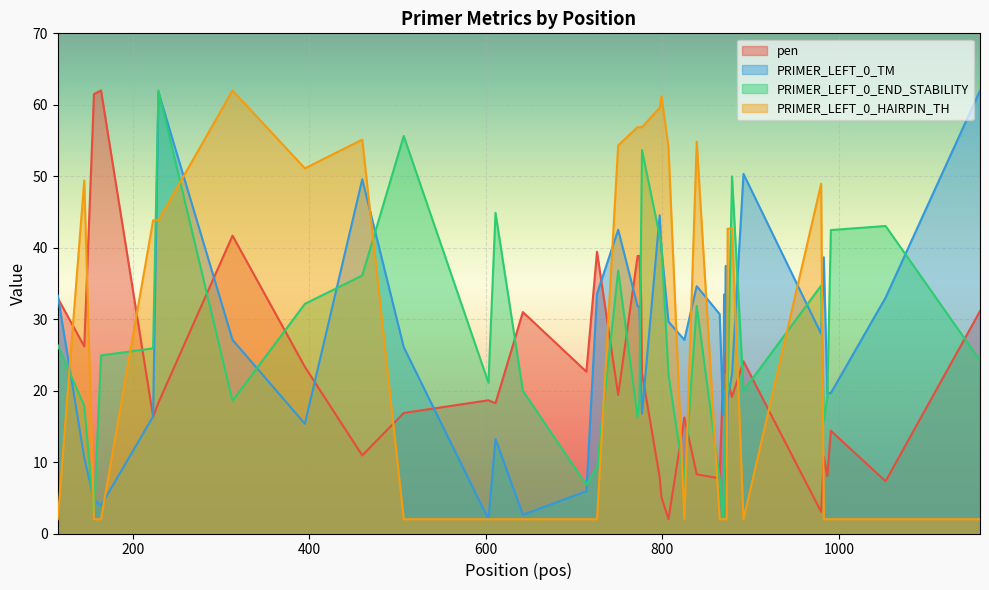

Reading right to left, what are all the values shown in this chart?

pen: 1160=31.1	1053=7.3	991=14.4	987=8.0	983=10.7	980=3.0	892=24.1	879=19.1	874=21.3	873=21.8	872=29.1	871=23.6	870=20.3	869=22.6	865=7.7	839=8.3	825=16.3	807=2.0	799=5.1	797=7.9	777=22.5	776=33.0	774=38.8	772=38.8	750=19.4	726=39.4	714=22.6	642=31.0	611=18.2	603=18.6	507=16.9	460=10.9	395=23.3	313=41.7	229=18.3	223=16.3	164=62.0	156=61.5	145=26.2	115=32.9
PRIMER_LEFT_0_TM: 1160=62.0	1053=33.0	991=19.7	987=19.6	983=38.7	980=27.9	892=50.3	879=22.3	874=18.7	873=7.4	872=37.5	871=25.5	870=33.4	869=16.5	865=30.7	839=34.6	825=27.1	807=29.7	799=39.9	797=44.5	777=16.8	776=20.5	774=31.8	772=31.8	750=42.5	726=33.5	714=5.9	642=2.6	611=13.2	603=2.0	507=26.1	460=49.6	395=15.4	313=27.1	229=61.8	223=16.4	164=3.9	156=4.7	145=10.6	115=33.3
PRIMER_LEFT_0_END_STABILITY: 1160=24.2	1053=43.0	991=42.5	987=19.1	983=15.6	980=34.7	892=20.0	879=50.0	874=20.0	873=22.4	872=22.2	871=9.4	870=9.4	869=2.0	865=7.7	839=31.9	825=7.4	807=22.2	799=40.5	797=41.6	777=53.7	776=43.0	774=18.6	772=16.3	750=36.8	726=9.2	714=6.8	642=20.0	611=44.9	603=21.1	507=55.6	460=36.1	395=32.1	313=18.6	229=62.0	223=25.9	164=24.9	156=2.7	145=17.8	115=26.3
PRIMER_LEFT_0_HAIRPIN_TH: 1160=2.0	1053=2.0	991=2.0	987=2.0	983=2.0	980=49.0	892=2.0	879=42.7	874=42.7	873=2.0	872=2.0	871=2.0	870=2.0	869=2.0	865=2.0	839=54.8	825=2.0	807=54.1	799=61.2	797=59.6	777=56.9	776=56.9	774=56.9	772=56.9	750=54.3	726=2.0	714=2.0	642=2.0	611=2.0	603=2.0	507=2.0	460=55.1	395=51.1	313=62.0	229=43.8	223=43.8	164=2.0	156=2.0	145=49.4	115=2.0